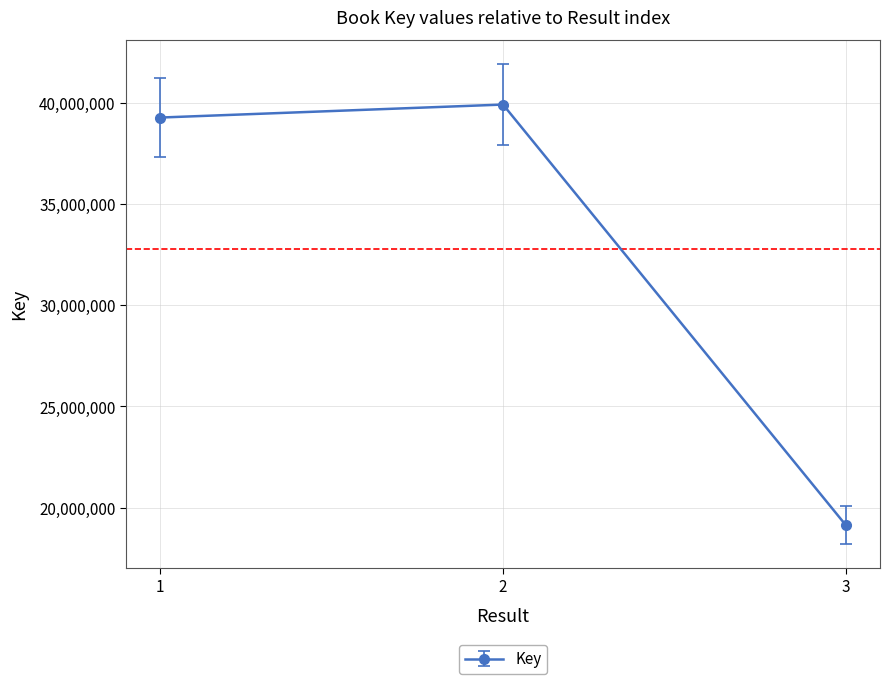

Reading left to right, what are all the values shown in this chart?

1=39259956	2=39901269	3=19146170